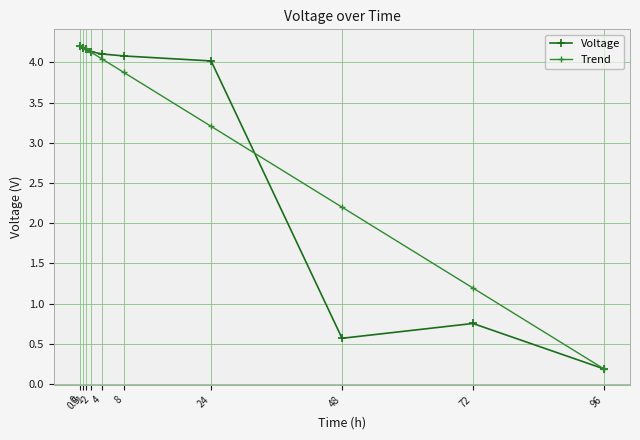

At which label is Trend closest to 2?

48